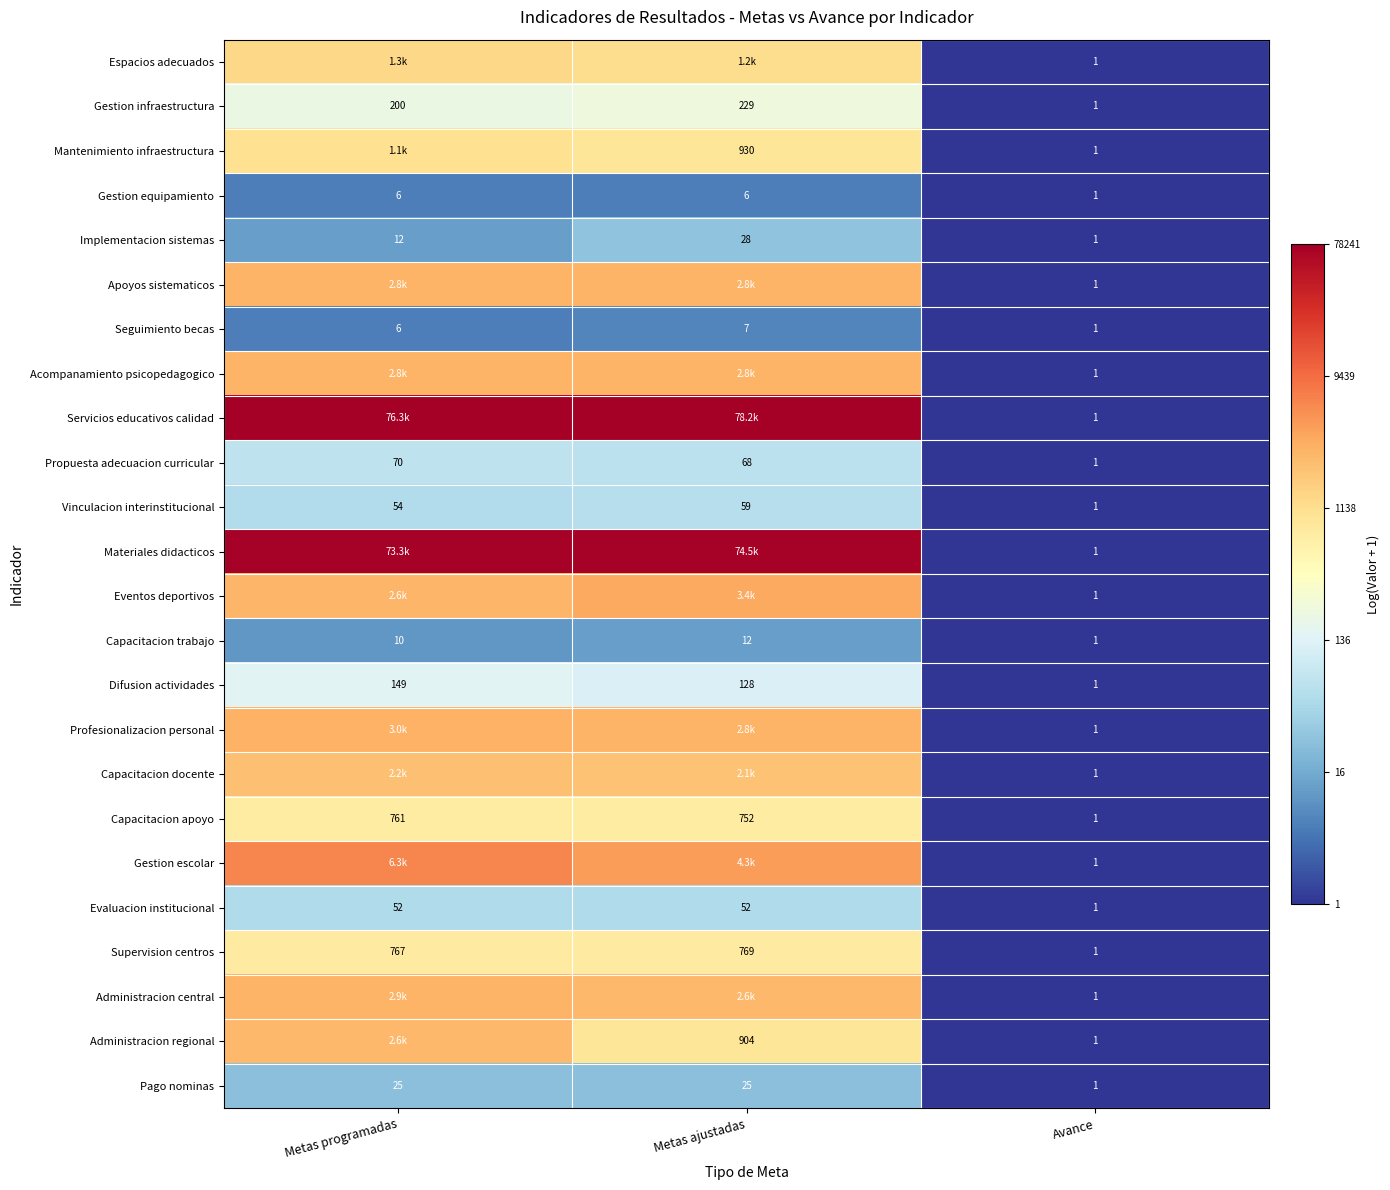

At which label is Gestion infraestructura closest to 115?

Metas programadas